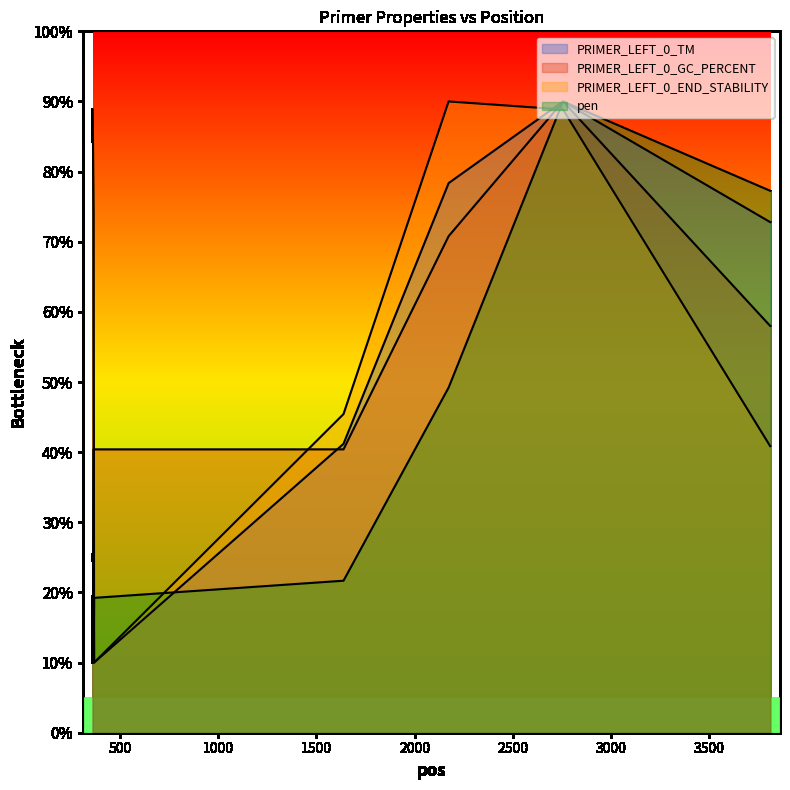

What is the value of the PRIMER_LEFT_0_END_STABILITY point at the 5th from the left?

90.0